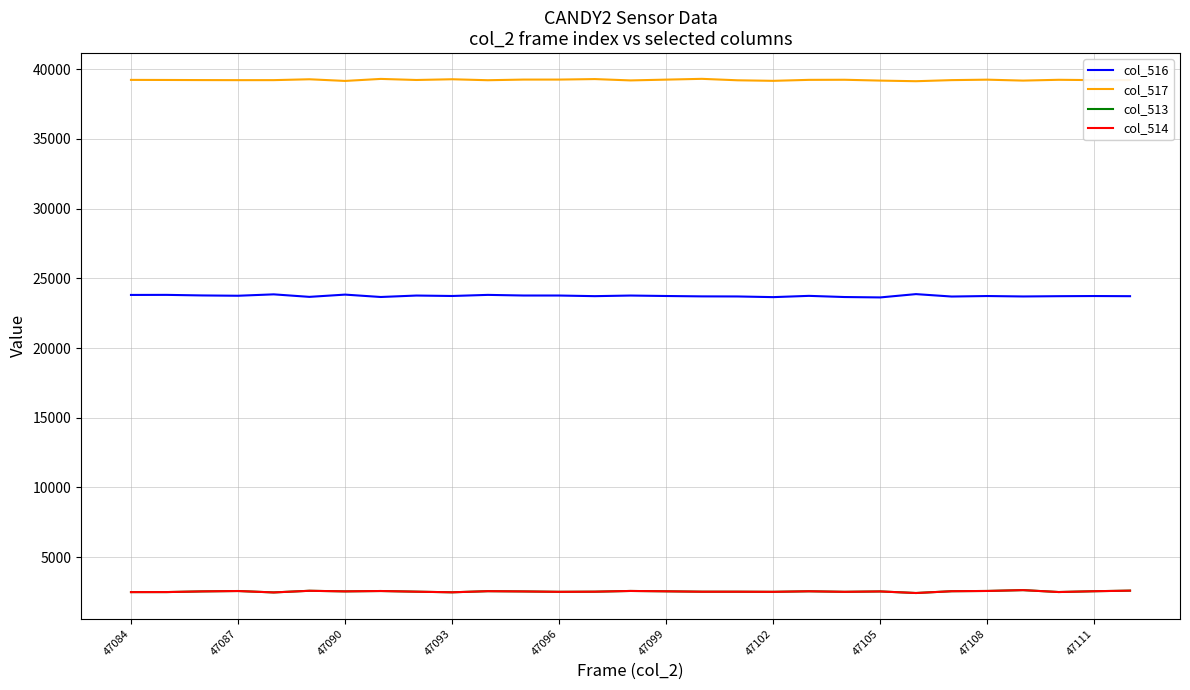

True or false: col_517 and col_513 intersect in this chart.

False